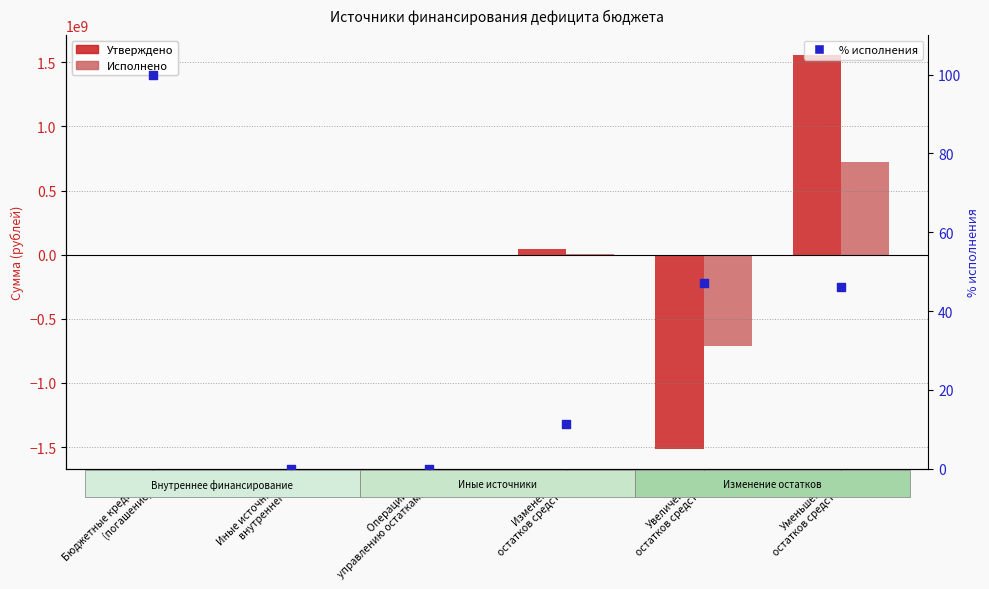

At which category is the sum across all series the highest?

Уменьшение
остатков средств